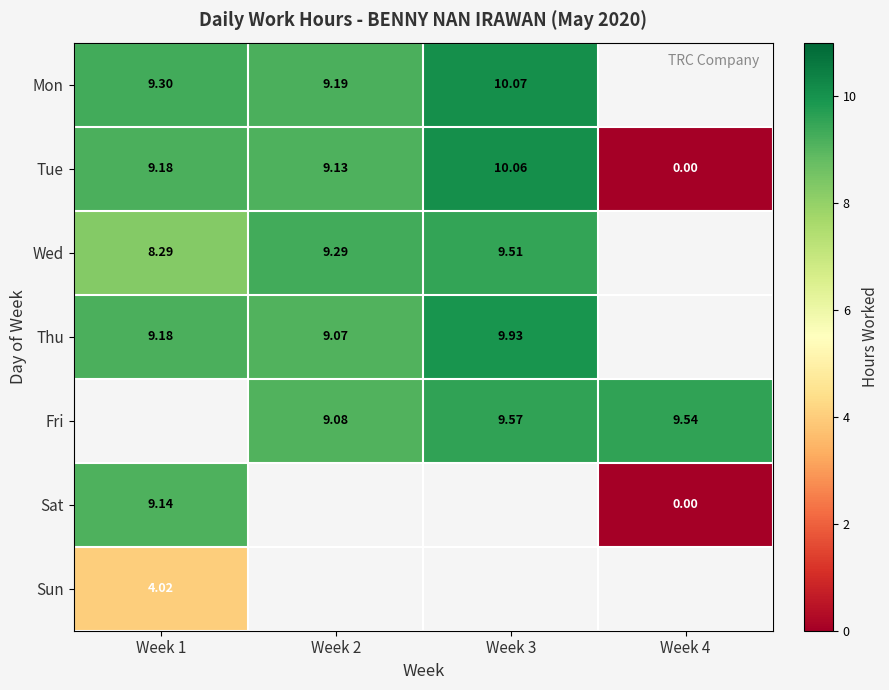

How many values in Tue are above zero?

3